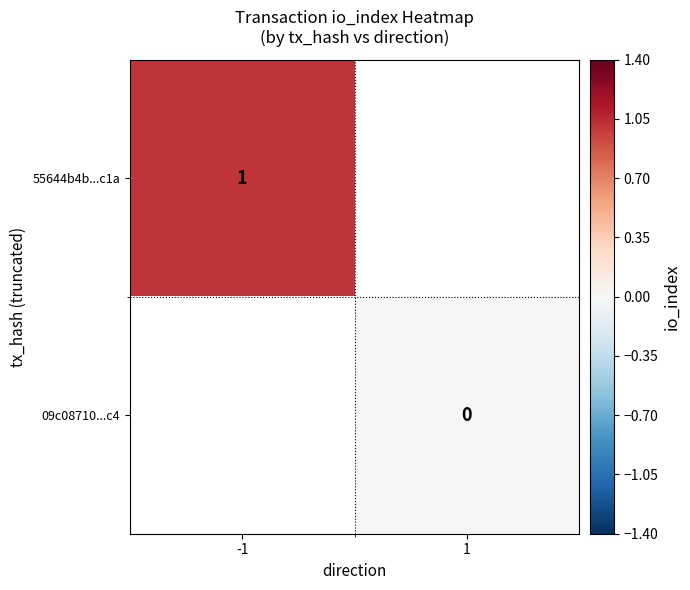

How many categories are shown in the chart?

2